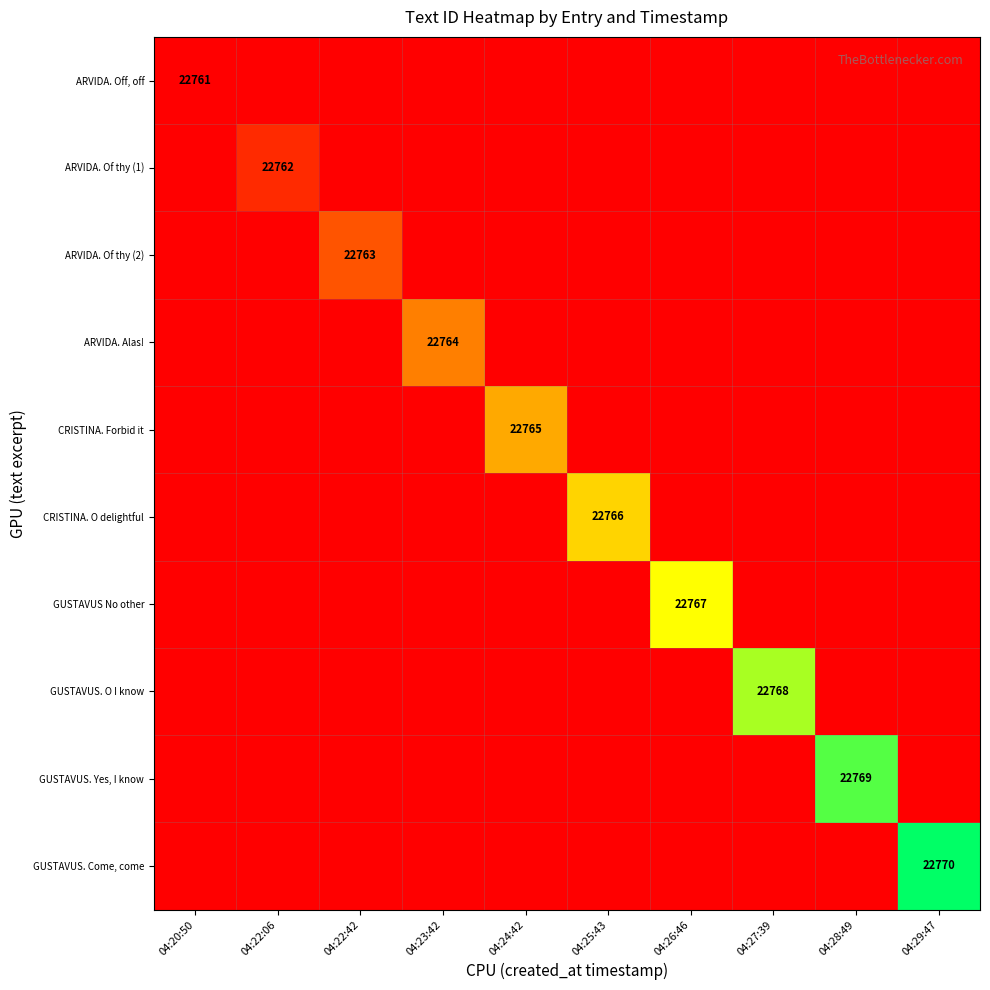

How many categories are shown in the chart?

10